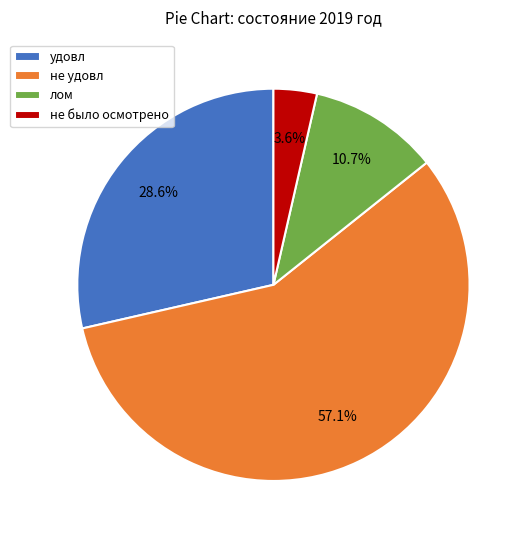

How many slices are in this pie chart?

4